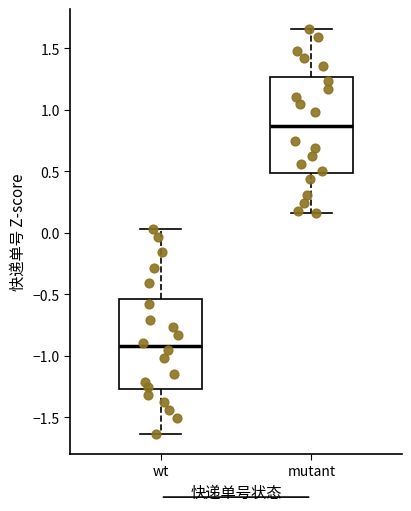

Reading left to right, transcribe this box plot: for each box, give where its median line is, the range the box spans, and where its two whiskers end, as read against the y-axis. The values are not printed on the chart, so give them approximately, as read against the axis.

wt: median -0.90, box -1.25 to -0.55, whiskers -1.65 to 0.05
mutant: median 0.85, box 0.50 to 1.25, whiskers 0.15 to 1.65